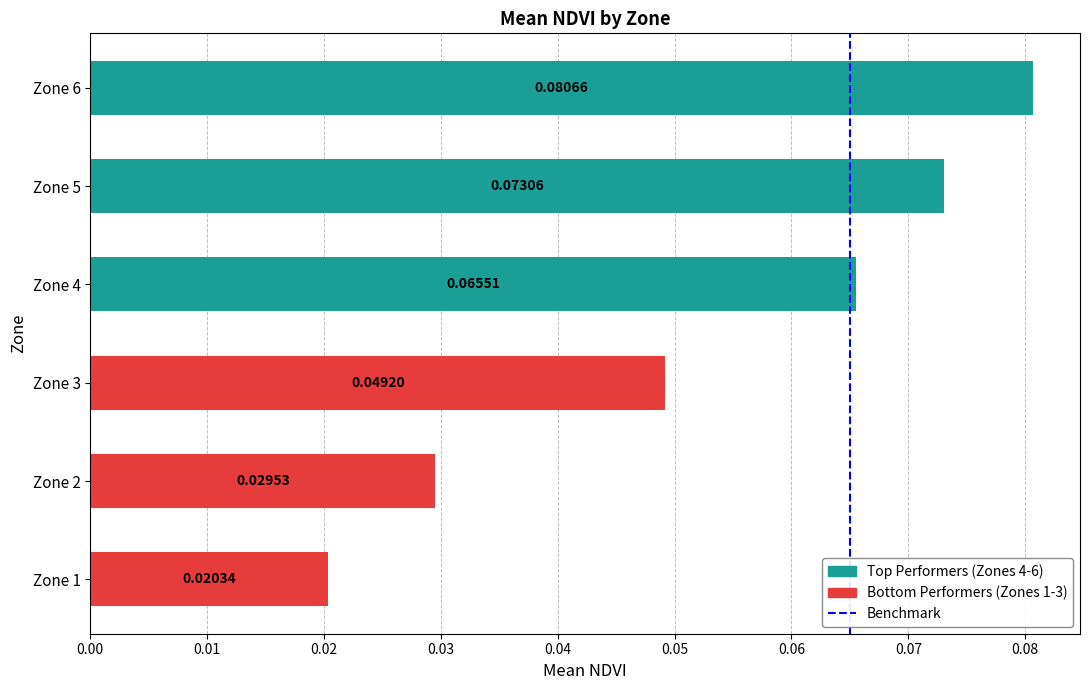

Between Zone 5 and Zone 6, which is larger?

Zone 6